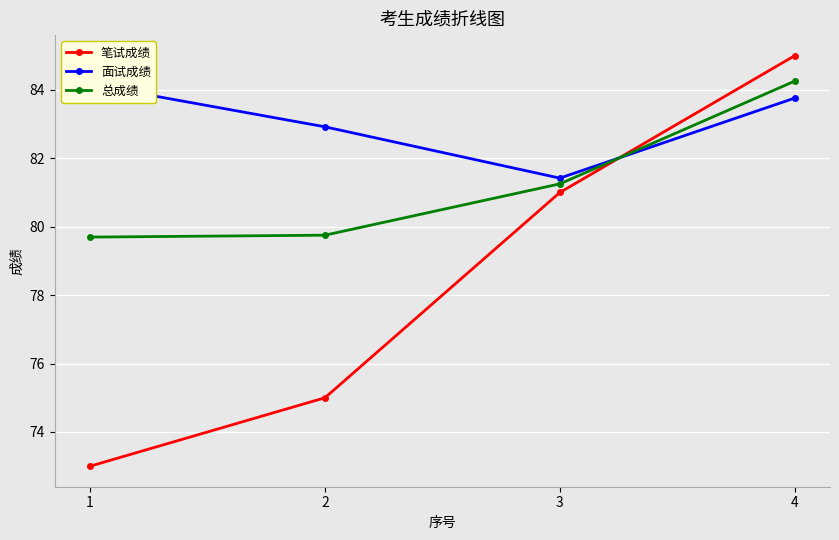

Where is 笔试成绩 nearest to the value 79?

3